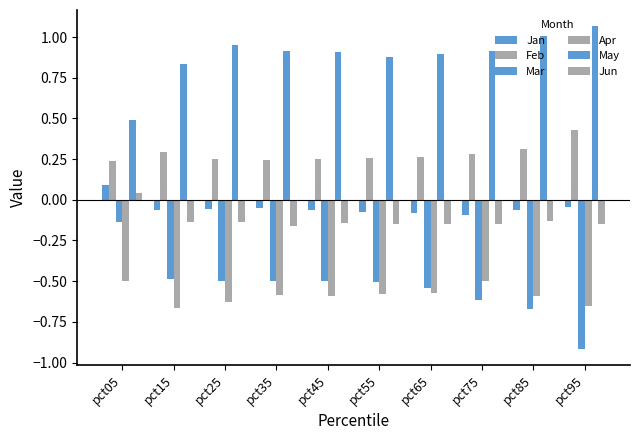

What is the average value of the Feb series?

0.3